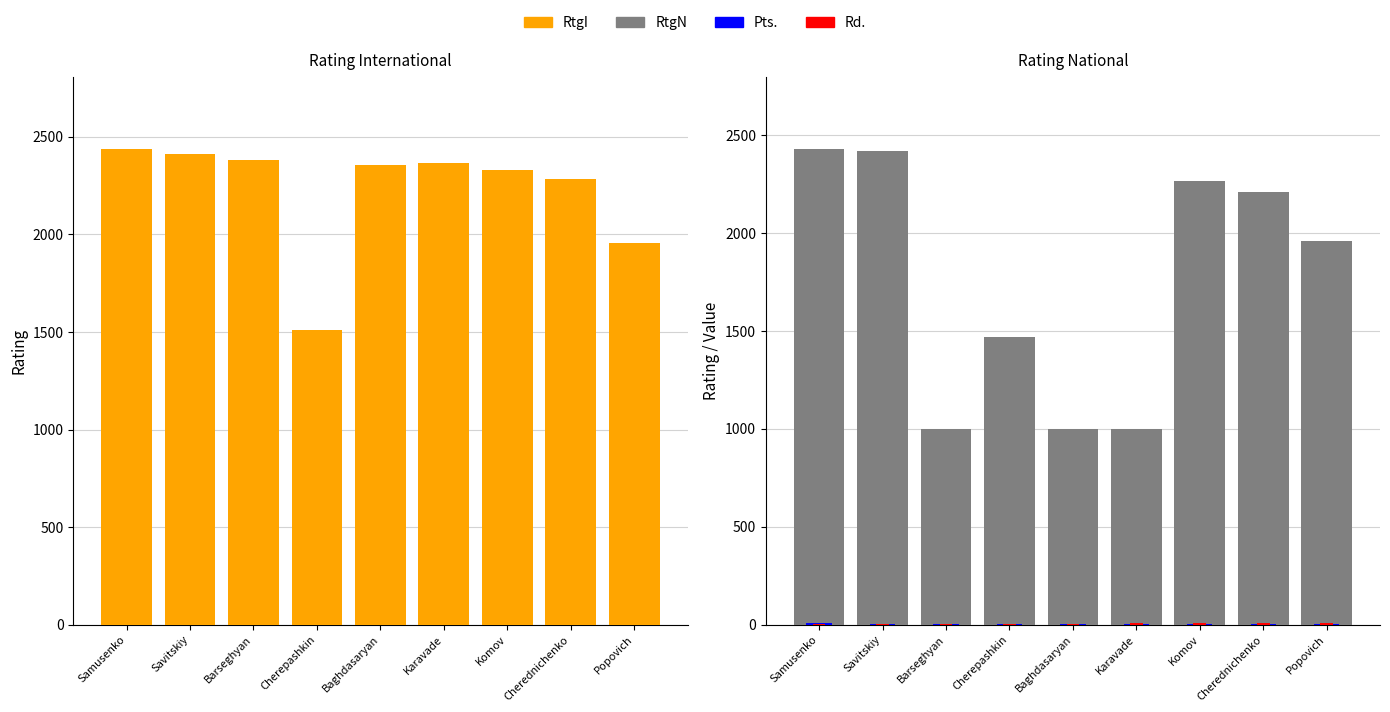

True or false: Pts. has a value of 5.1 at Popovich.

False